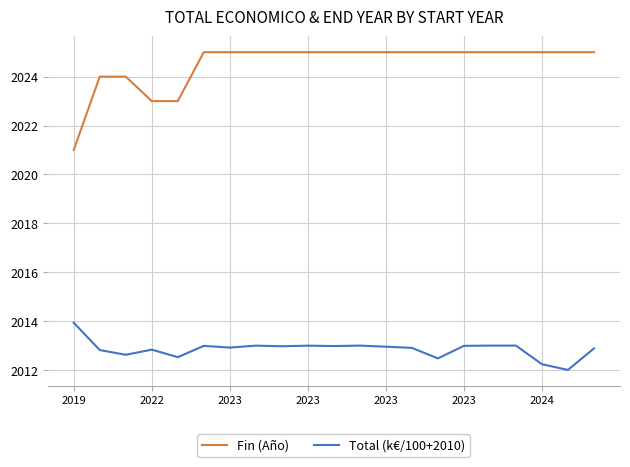

Which series has the widest spread of values?

Fin (Año)